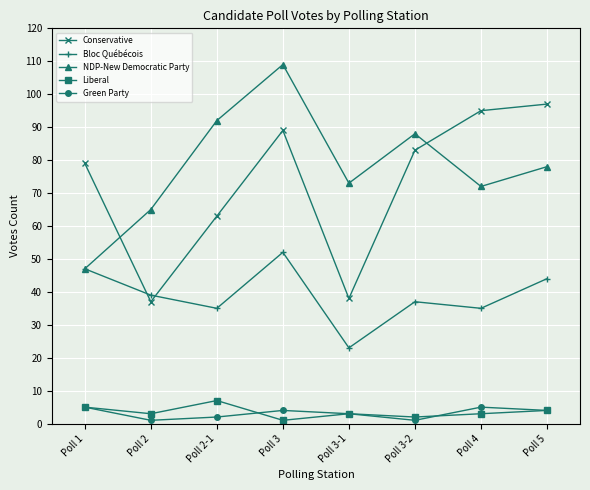

The value of NDP-New Democratic Party at Poll 5 is 78. True or false?

True